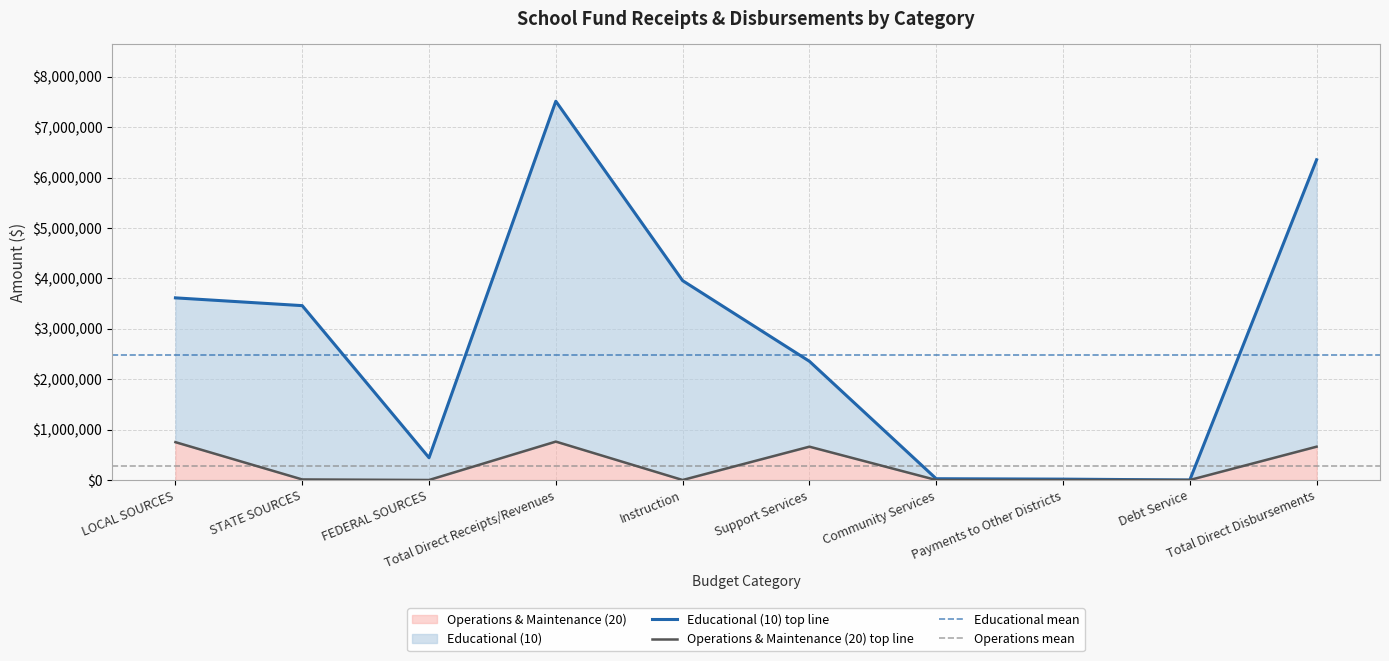

What is the difference between the highest and lowest values at Support Services?

1694286